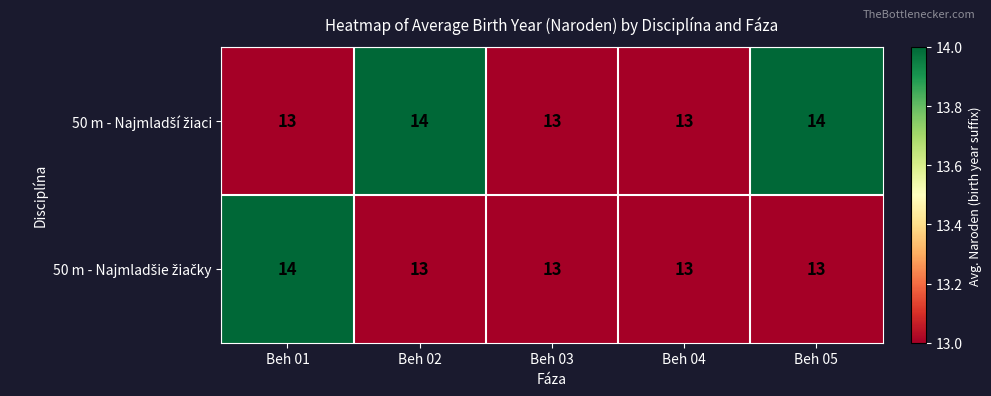

What is the total value across all series at Beh 02?

27